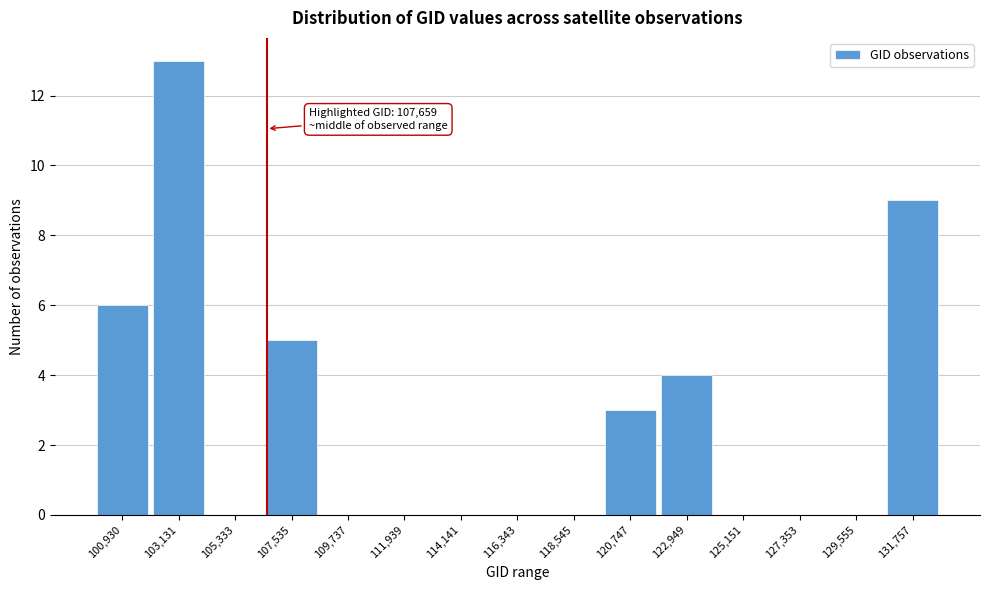

Reading left to right, list all the values displayed in this chart.

100,930=6	103,131=13	105,333=0	107,535=5	109,737=0	111,939=0	114,141=0	116,343=0	118,545=0	120,747=3	122,949=4	125,151=0	127,353=0	129,555=0	131,757=9